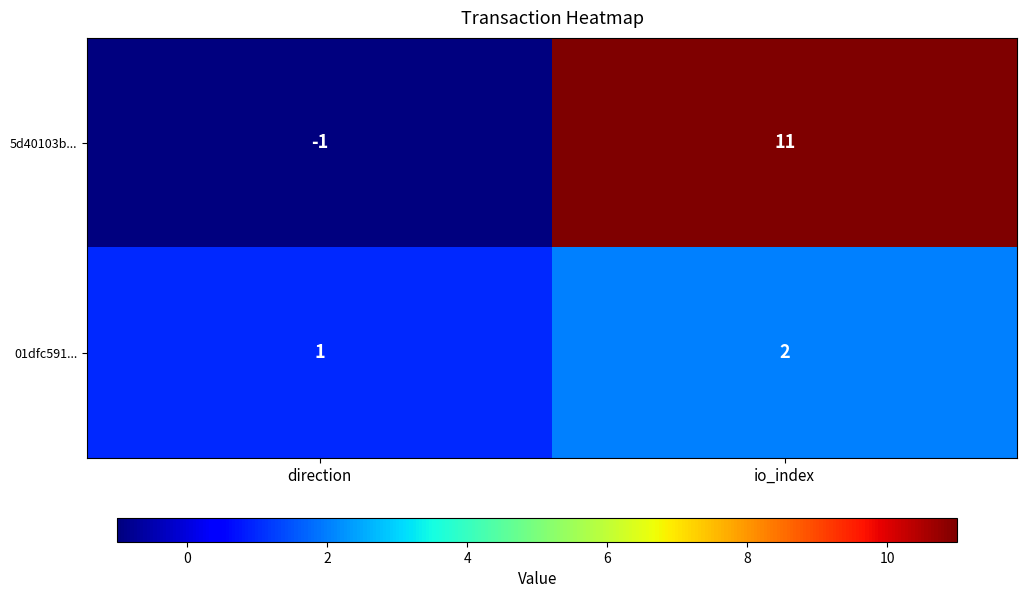

At which label is 5d40103b... closest to 5?

direction